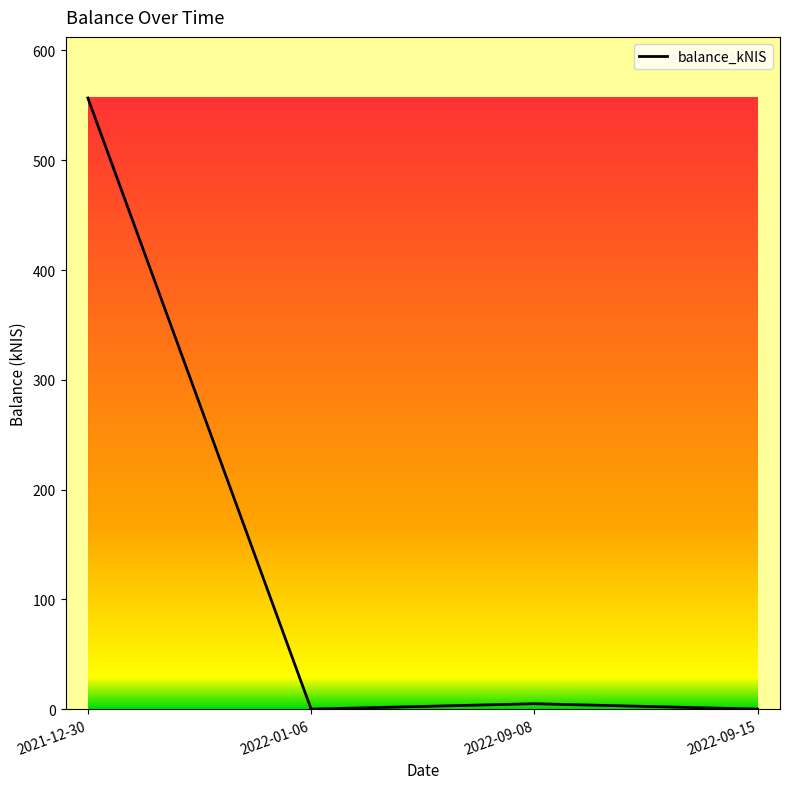

Does the chart have visible grid lines?

No